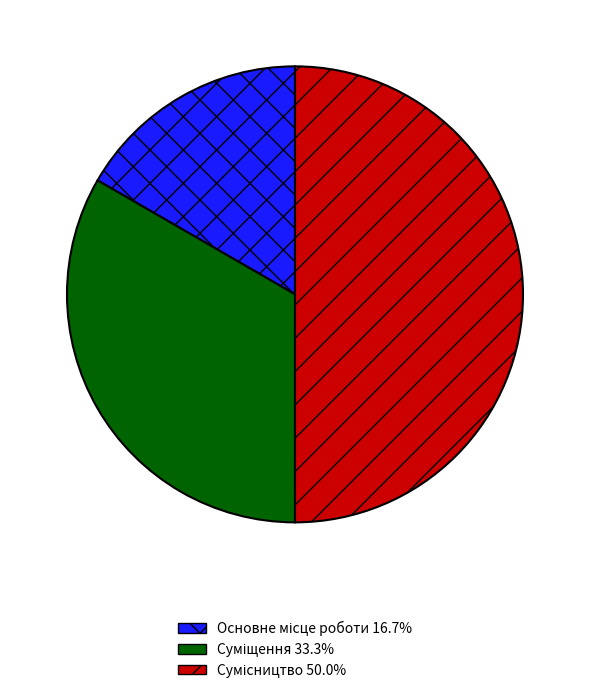

How many slices are in this pie chart?

3